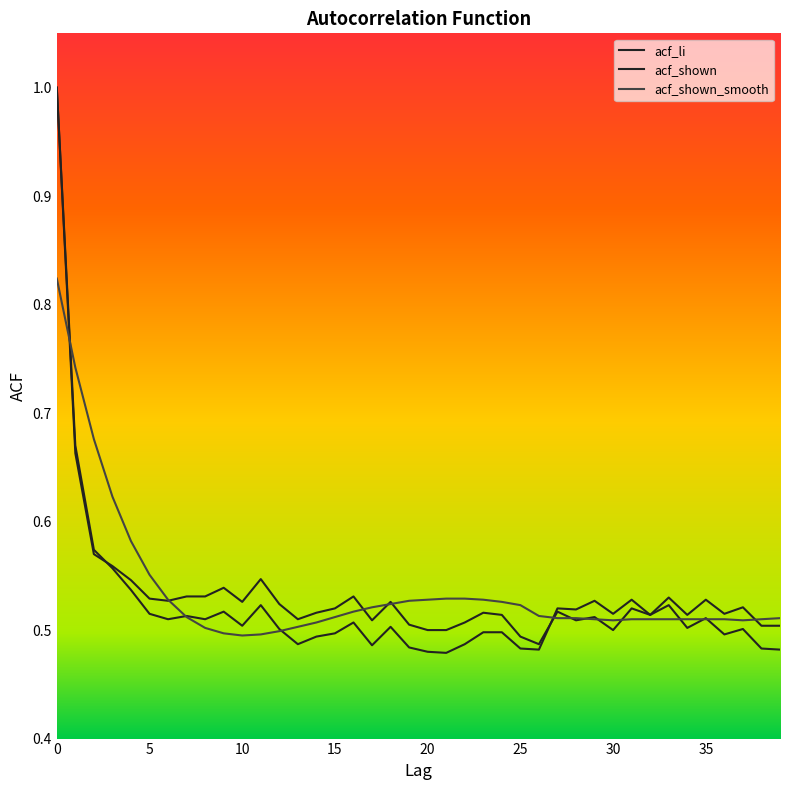

How many interior local valleys does the acf_shown series have?

10